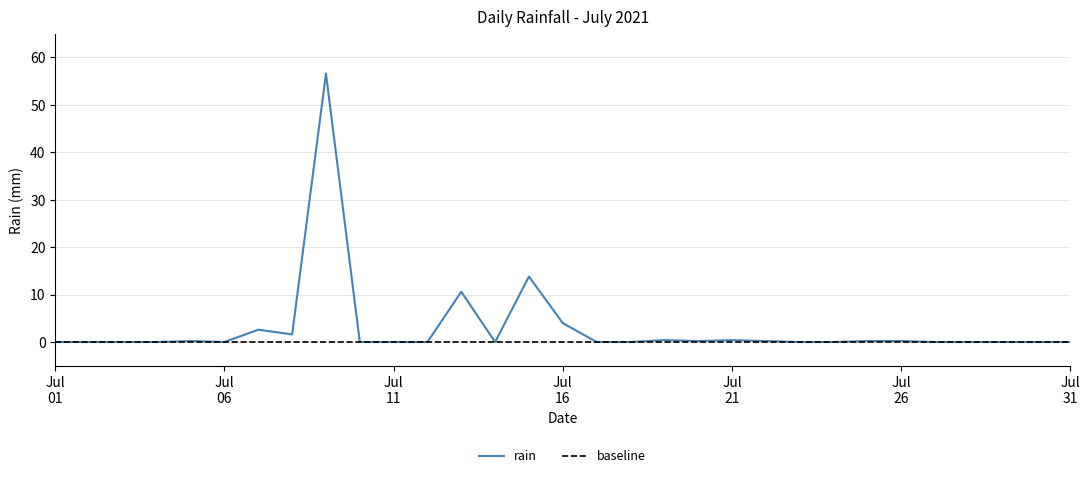

Which category has the lowest value across all series?

Jul 01